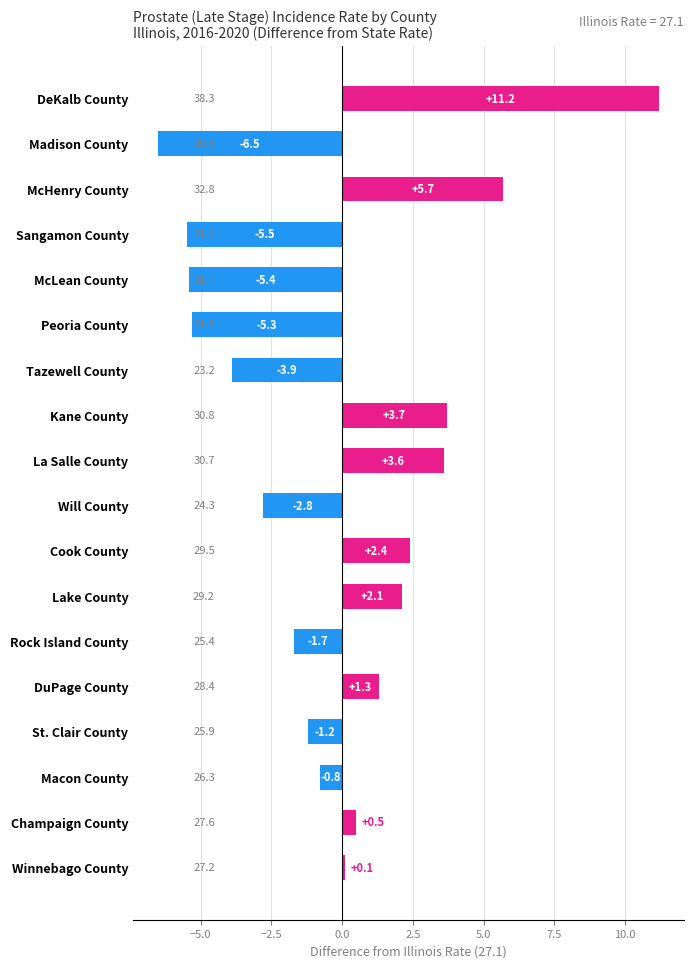

Between Tazewell County and La Salle County, which is larger?

La Salle County